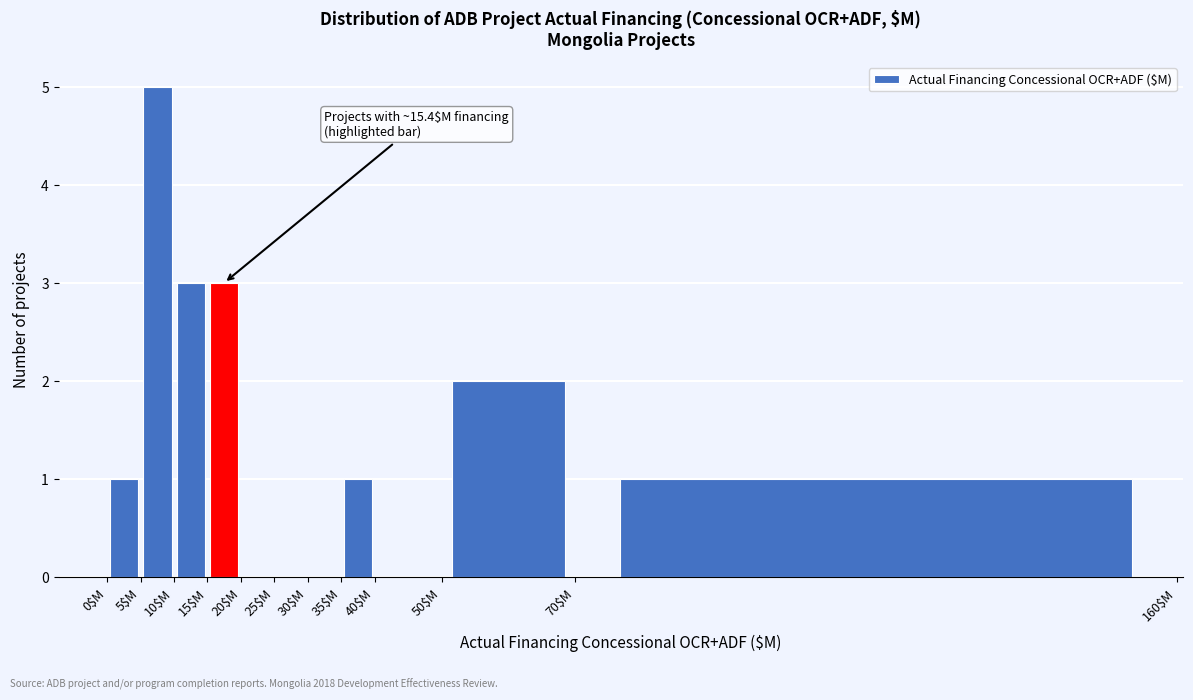

Which range on the x-axis has the tallest bar?

5 to 10